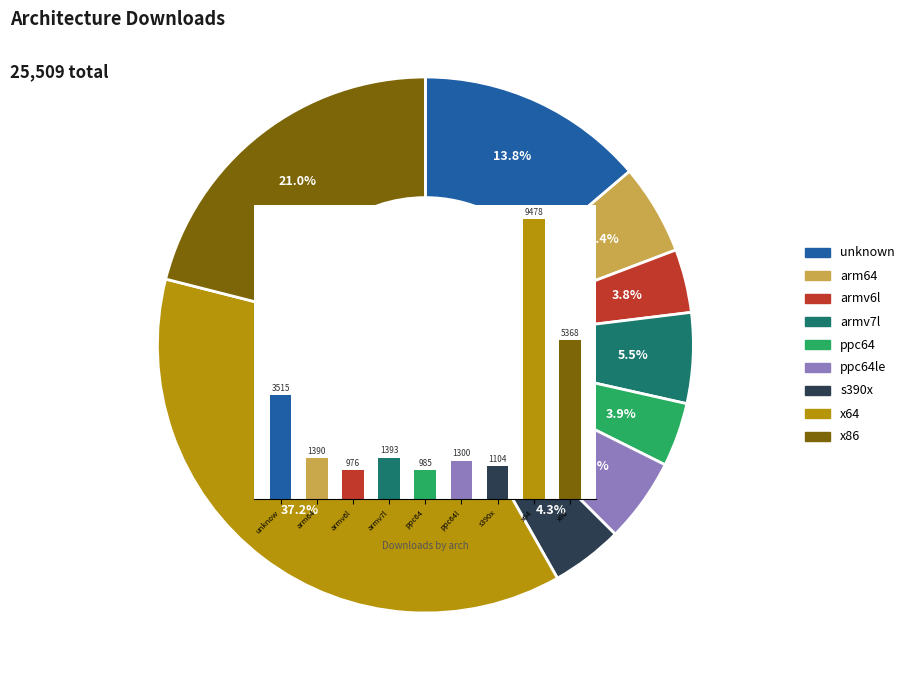

Combined, do unknow and x64 account for over 50%?

Yes